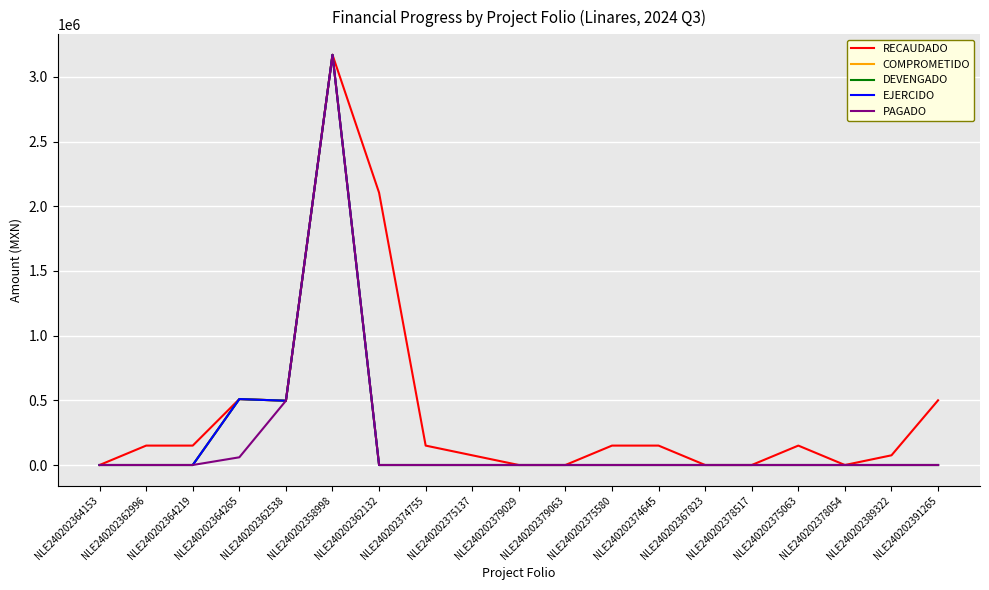

Rank the series at NLE240202367823 from highest to lowest value.

RECAUDADO, COMPROMETIDO, DEVENGADO, EJERCIDO, PAGADO